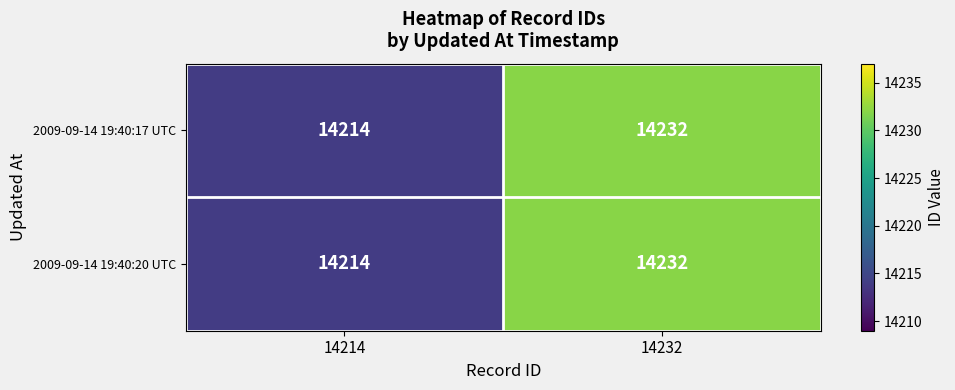

Where is 2009-09-14 19:40:20 UTC nearest to the value 14223?

14214